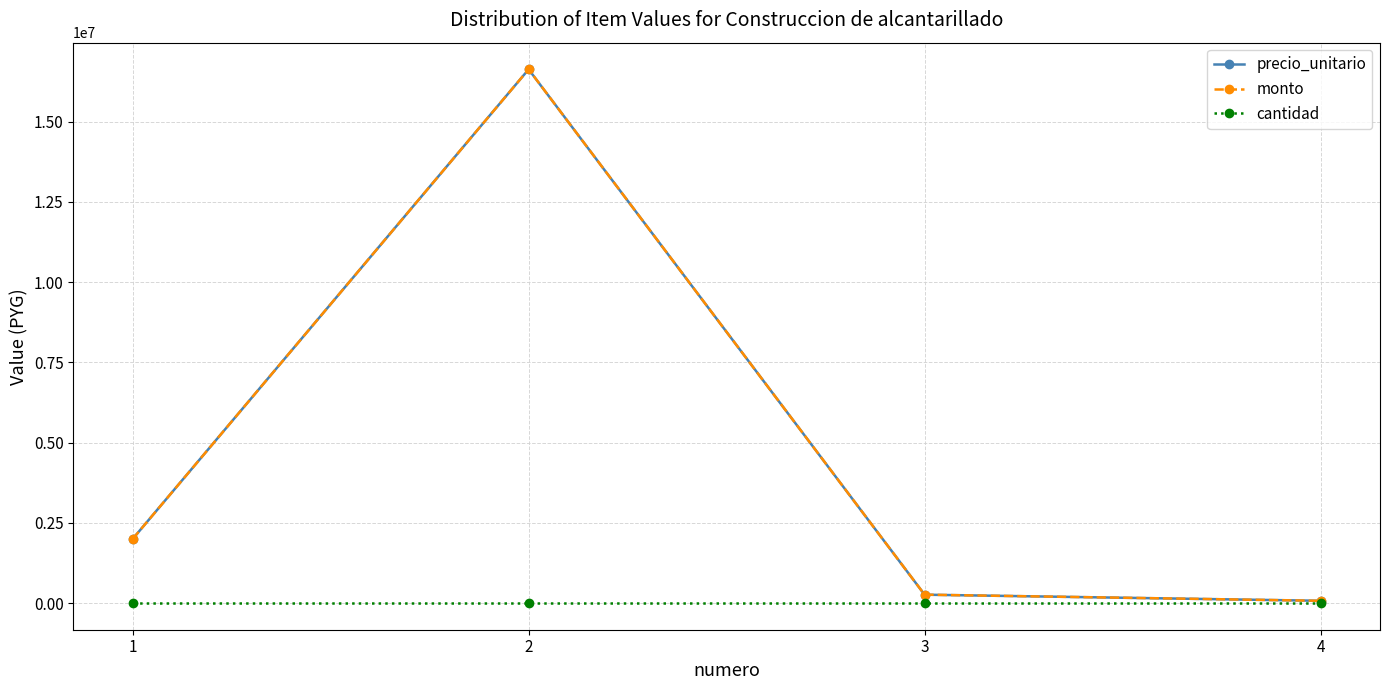

Is this an area chart (filled region under the line)?

No